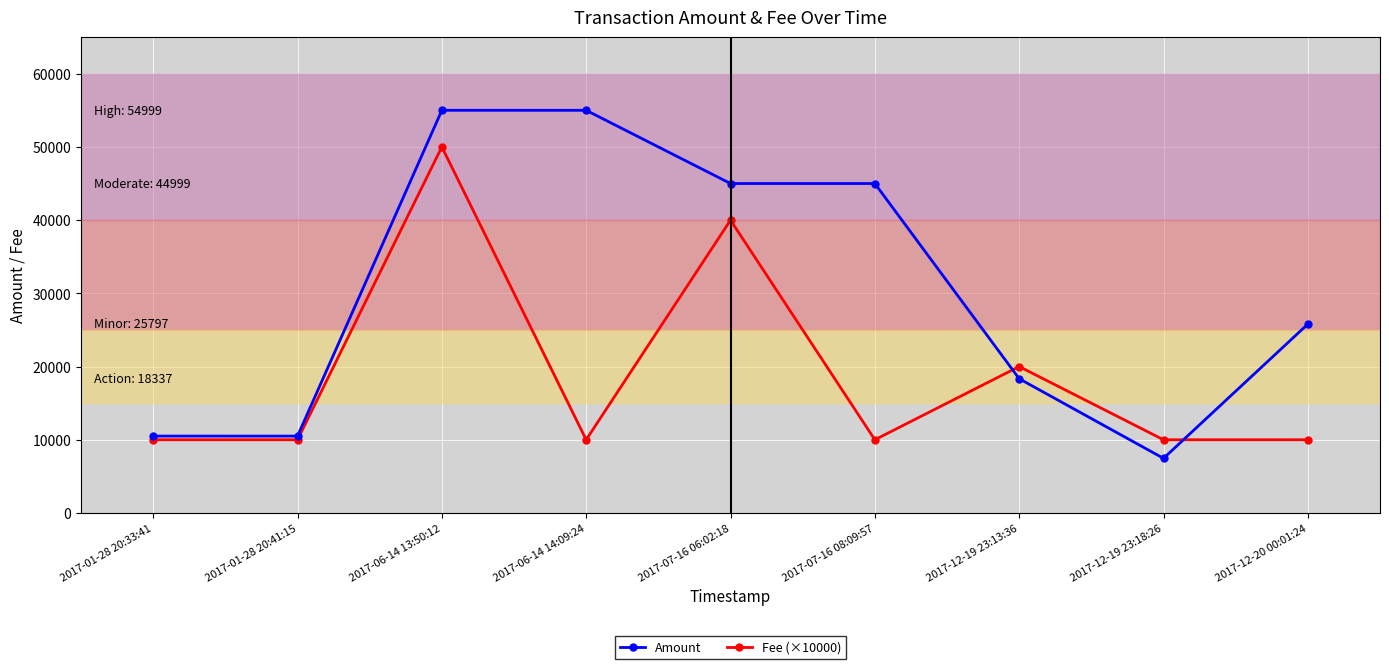

True or false: Fee (×10000) has a value of 16803 at 2017-12-20 00:01:24.

False